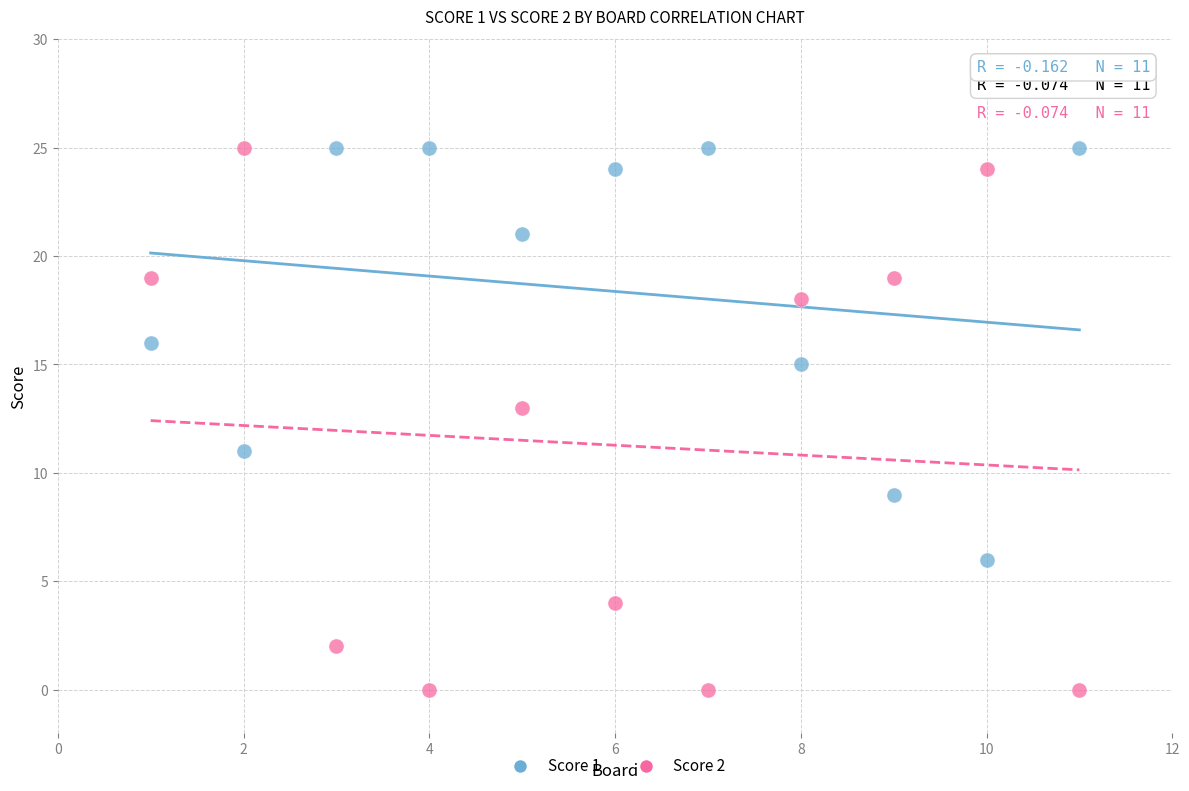

Which series contains the lowest Y value?

Score 2